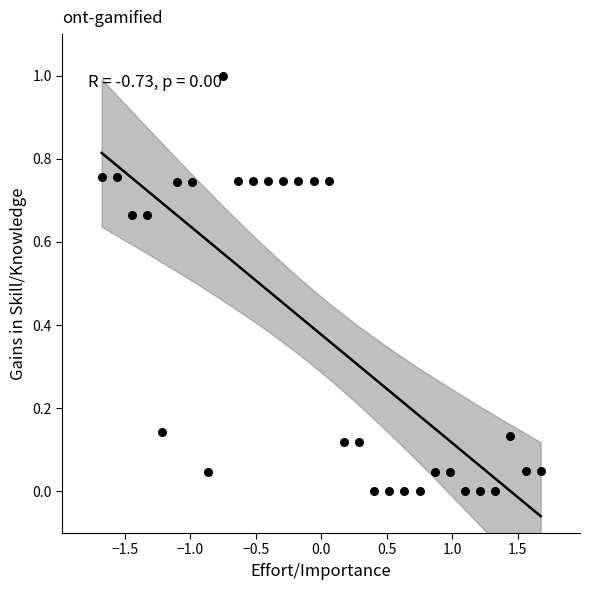

What is the range of X values (max minus min)?

3.4